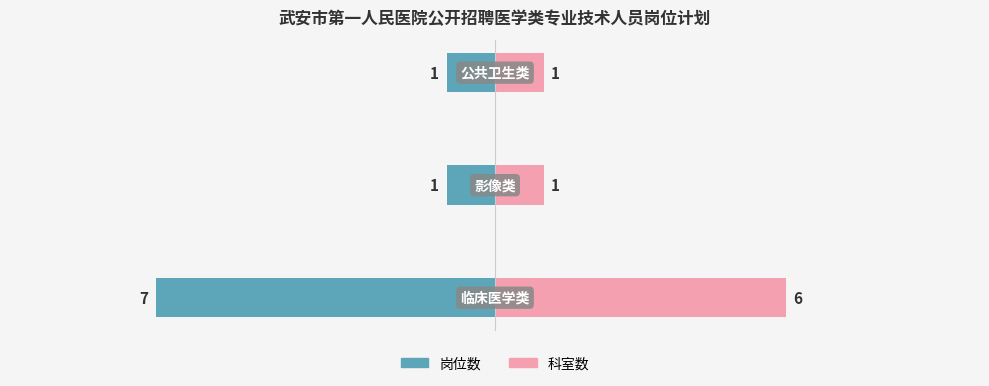

Rank the categories by 科室数 value from highest to lowest.

0, 1, 2